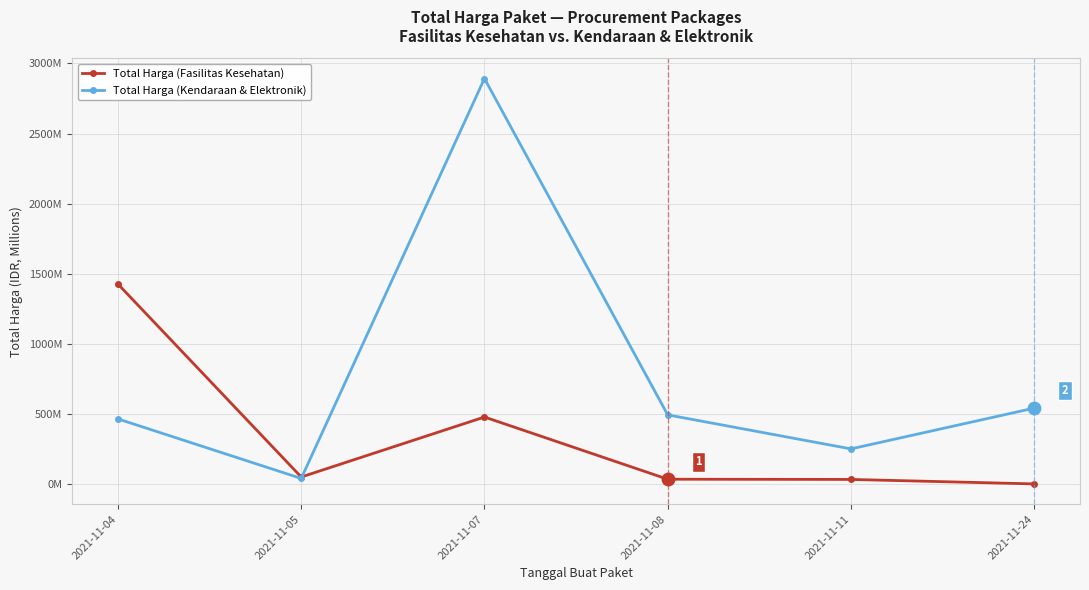

What is the total value across all series at 2021-11-08?

527.0